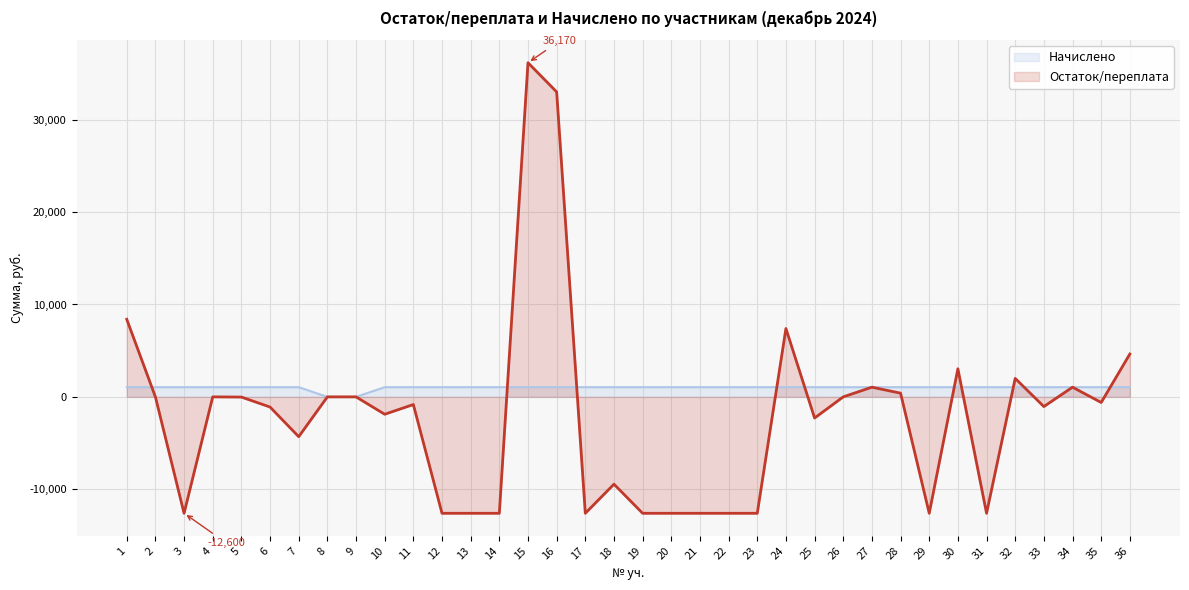

List the series in order of their peak value, highest first.

Остаток/переплата, Начислено